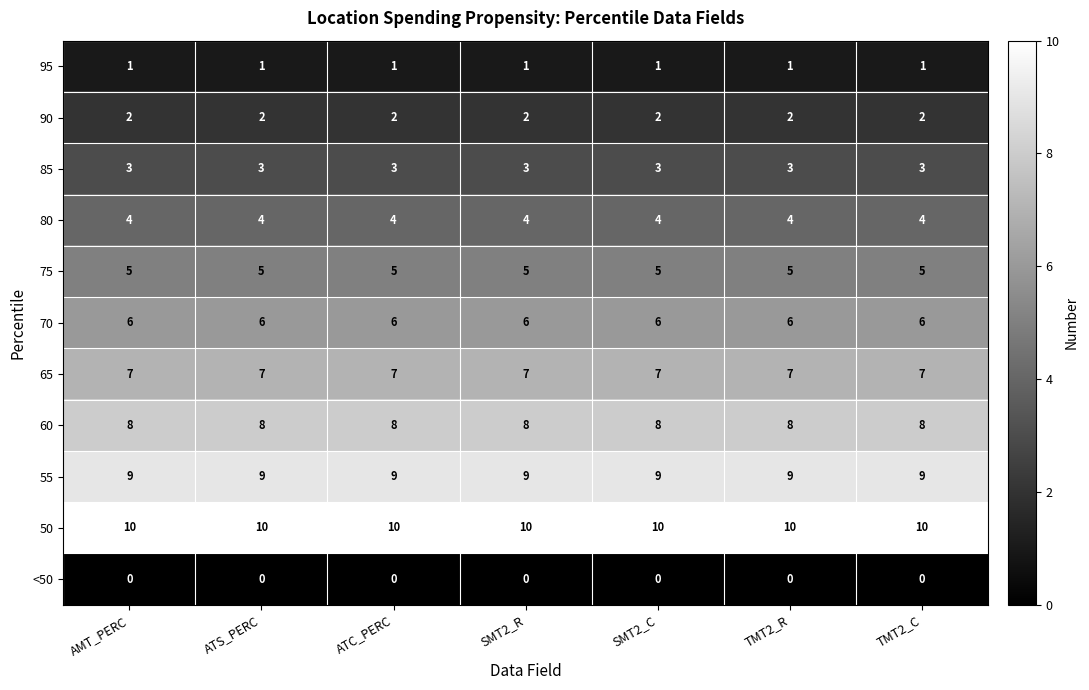

Read the 75 value at TMT2_C.

5